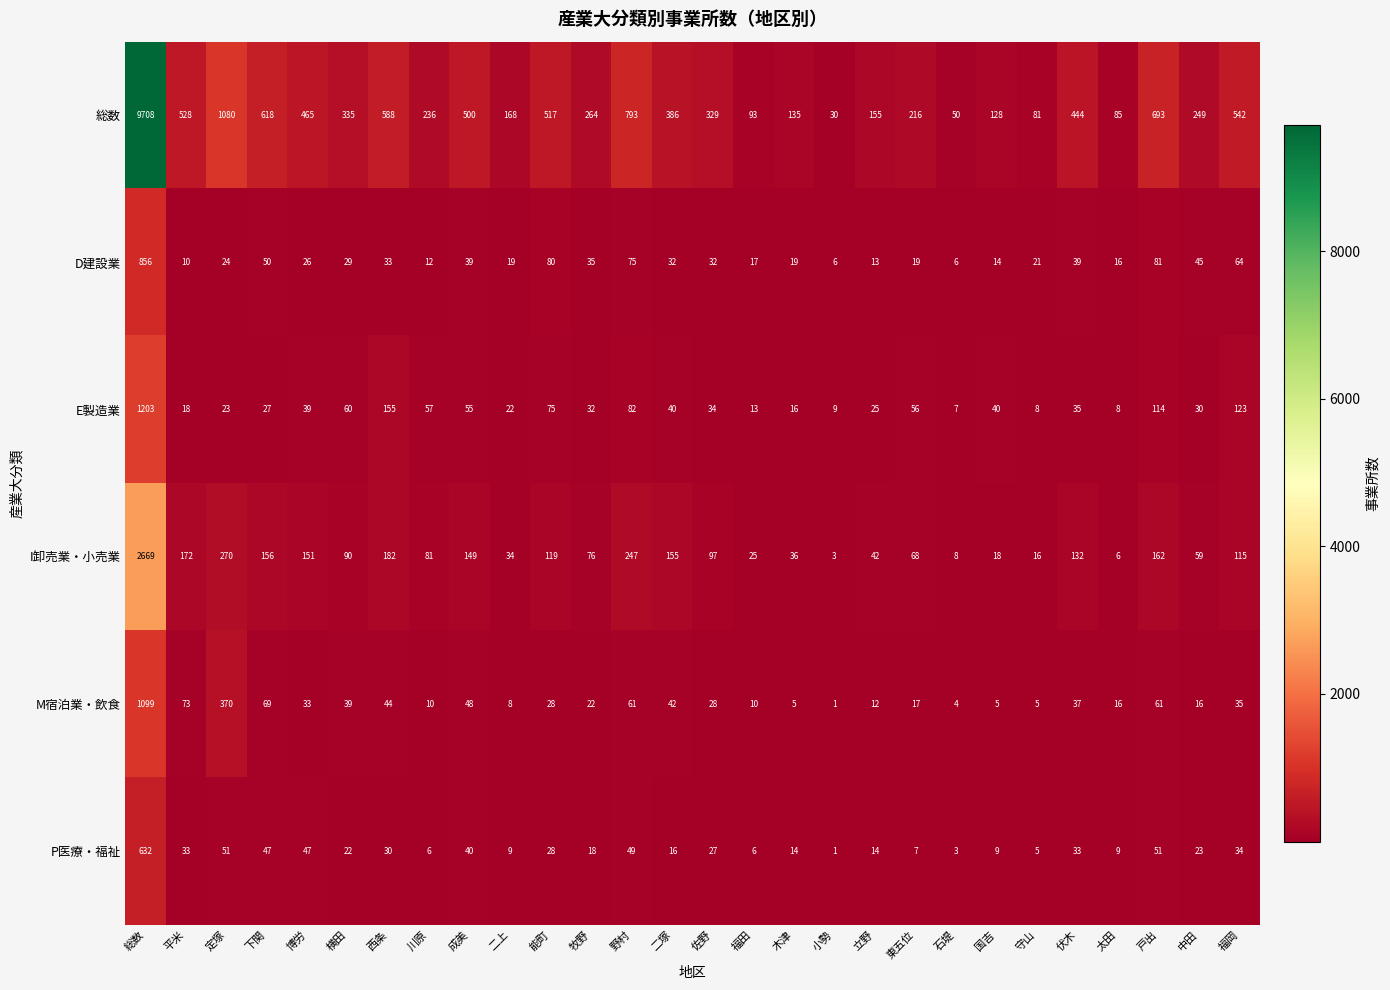

What is the greatest value displayed?

9708